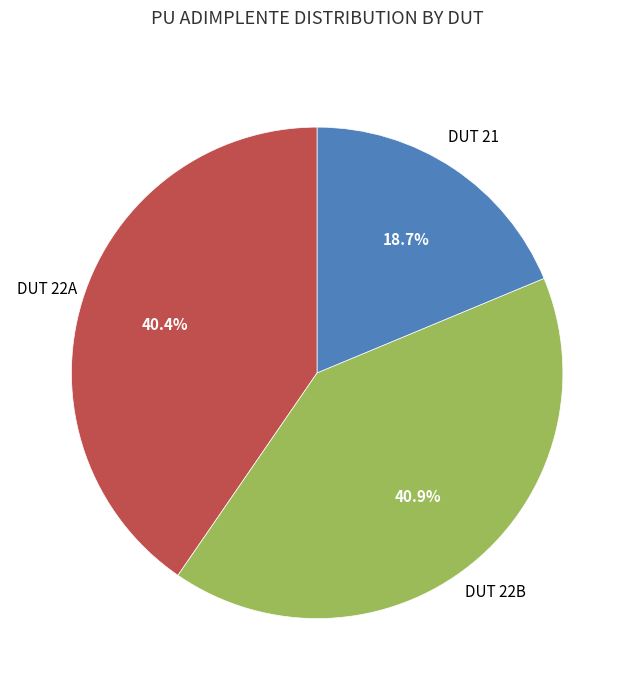

Does any single category account for the majority?

No